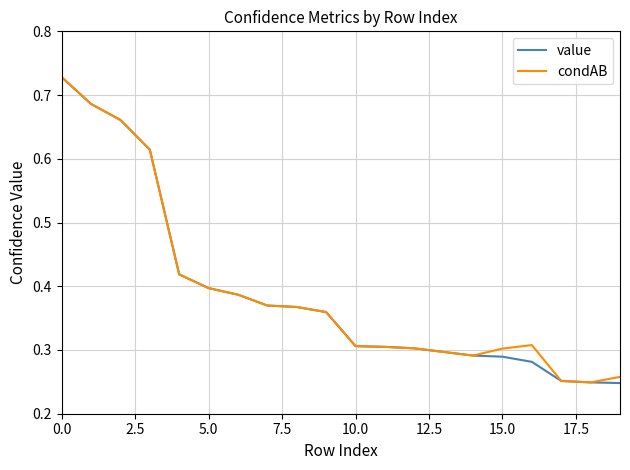

Which series has the widest spread of values?

value